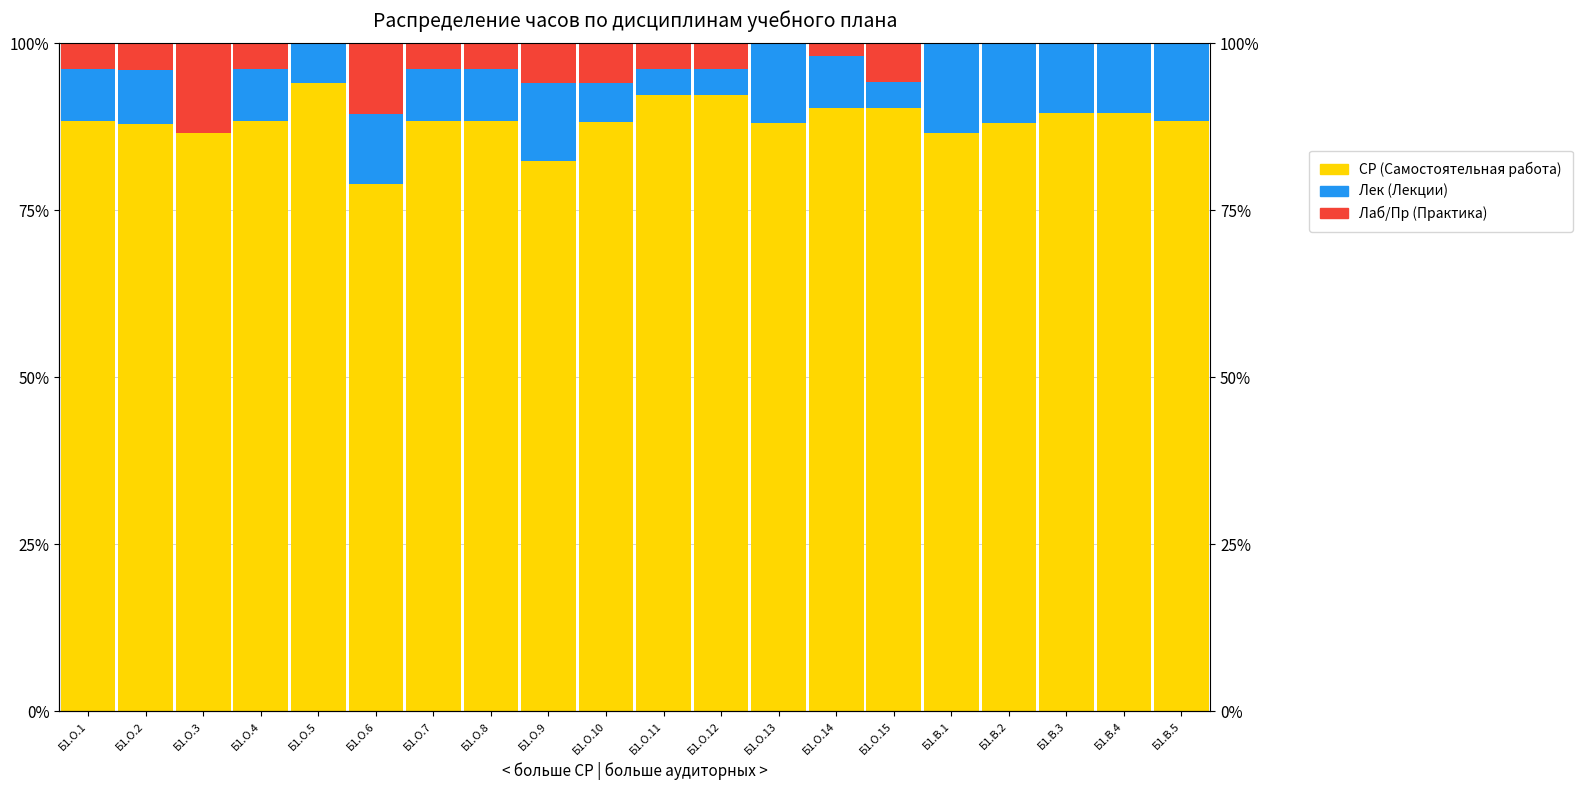

Between Б1.О.13 and Б1.В.5, which is larger?

Б1.В.5